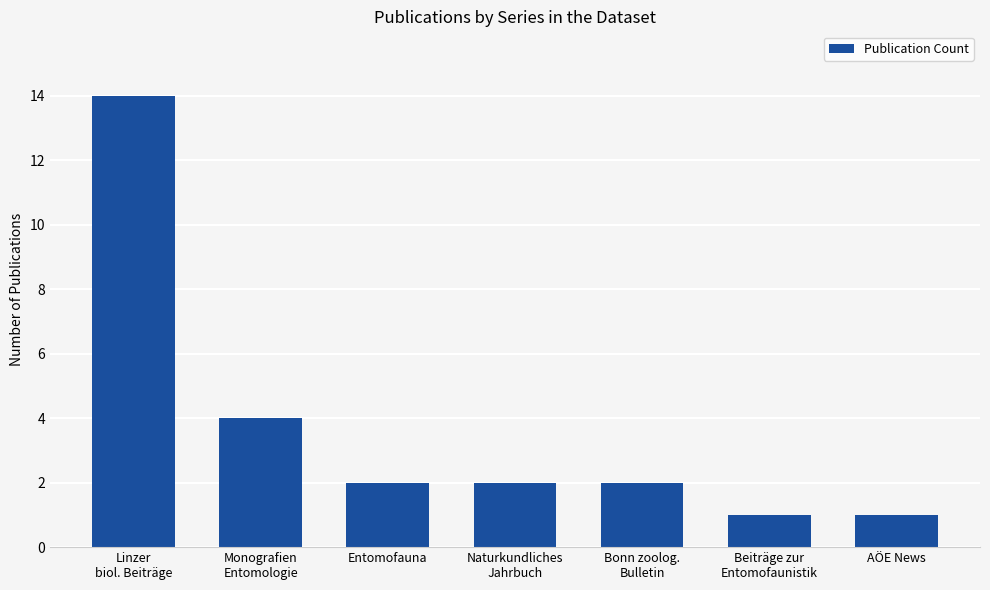

Which has a higher value, Entomofauna or AÖE News?

Entomofauna